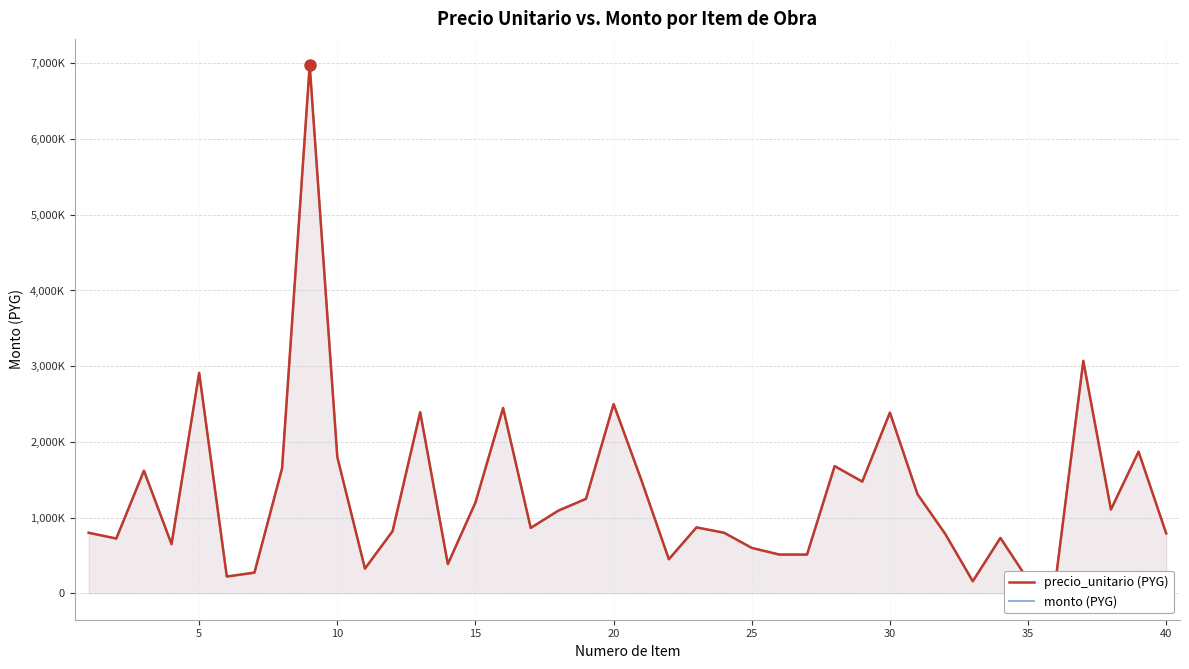

How many lines are shown in the chart?

2